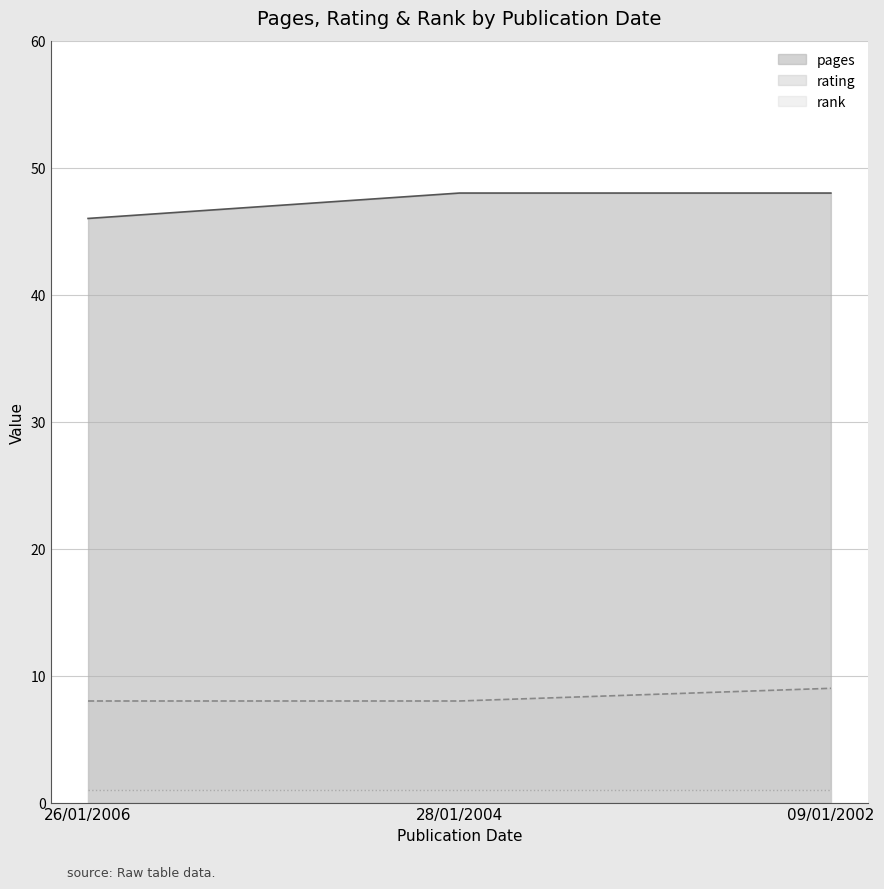

What is the difference between the maximum and minimum values in the rating series?

1